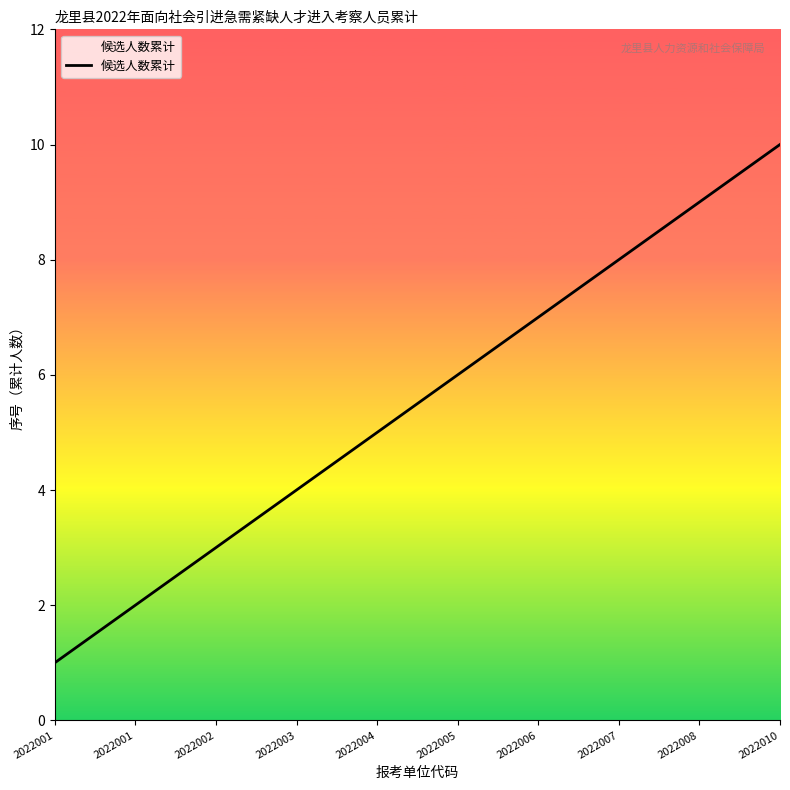

Is this an area chart (filled region under the line)?

No